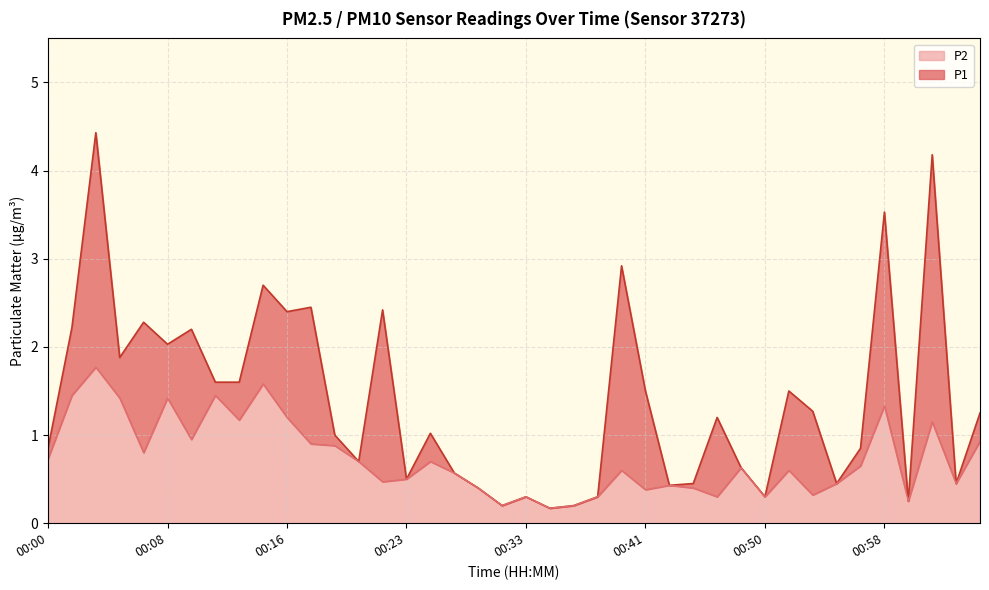

Between 00:03 and 00:20, which series saw the biggest shift?

P1